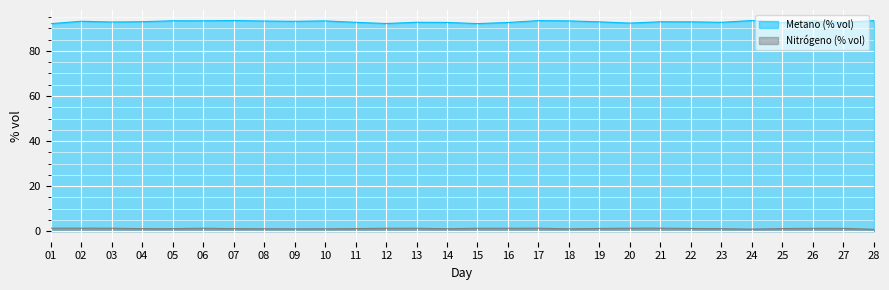

True or false: Metano (% vol) and Nitrógeno (% vol) intersect in this chart.

False